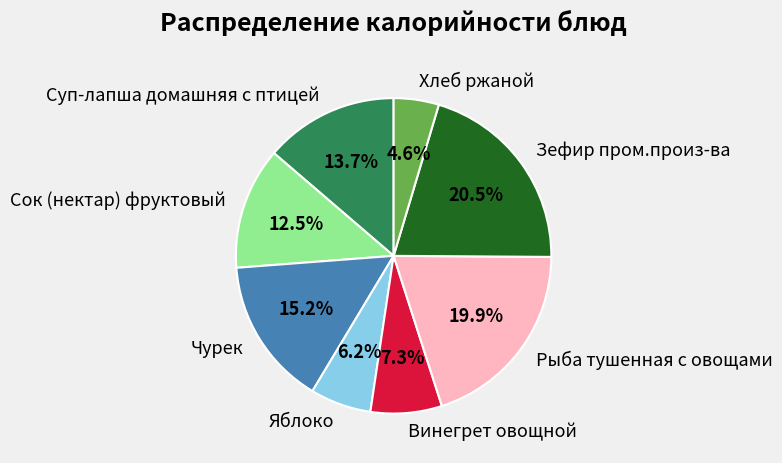

Is it true that Винегрет овощной is 7% of the pie?

True